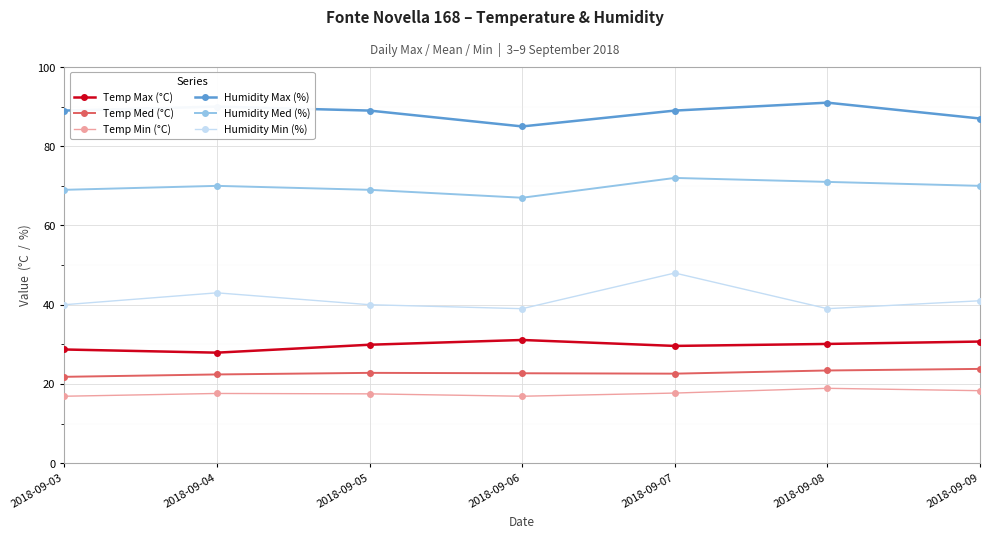

True or false: Temp Min (°C) and Temp Med (°C) cross at least once.

False